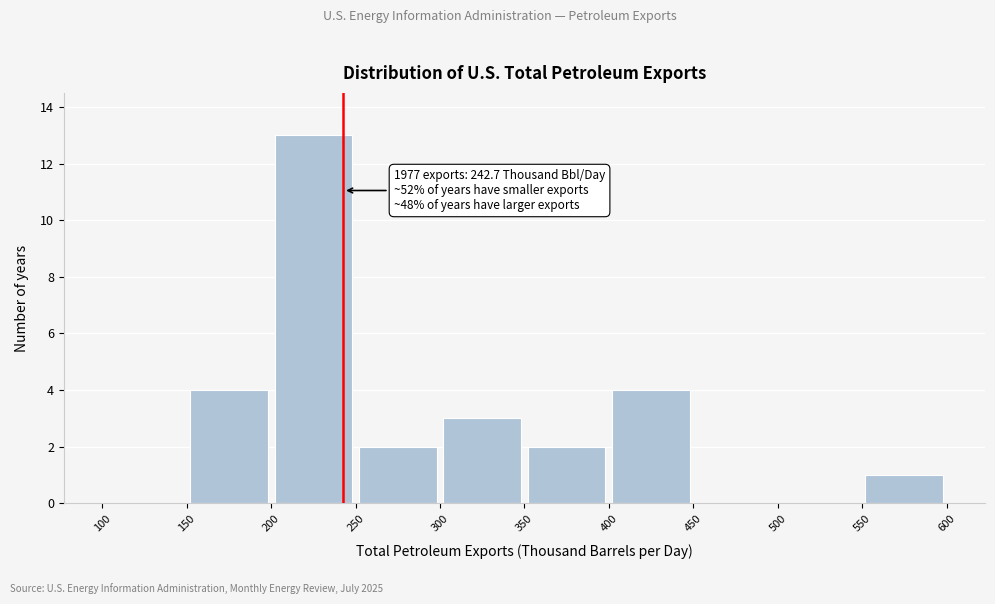

Over which range of the x-axis is the bar tallest?

200 to 250